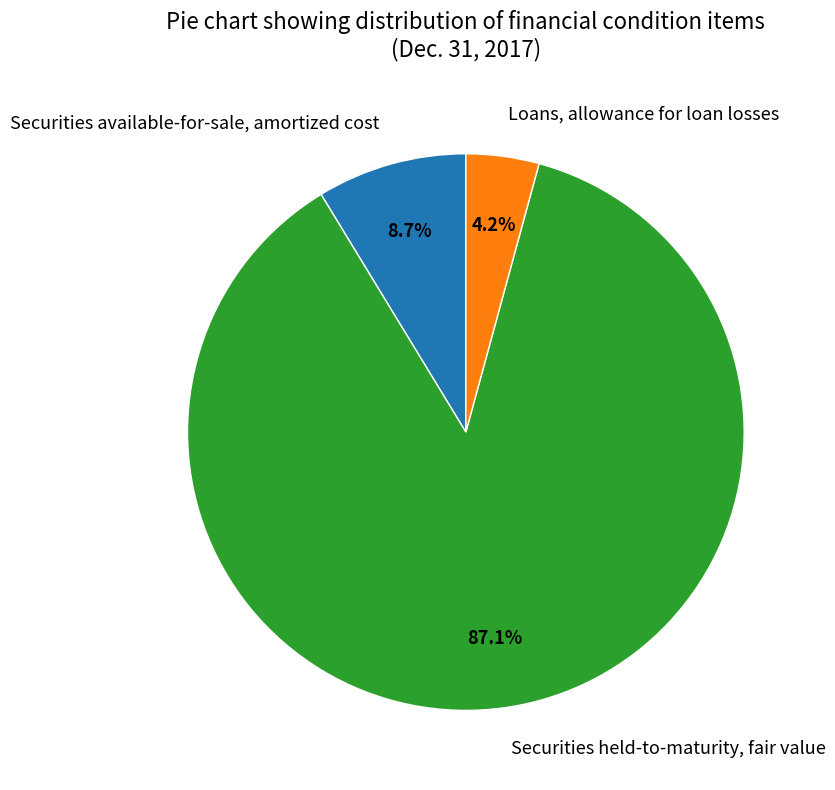

Is it true that Securities available-for-sale, amortized cost is 9% of the pie?

True